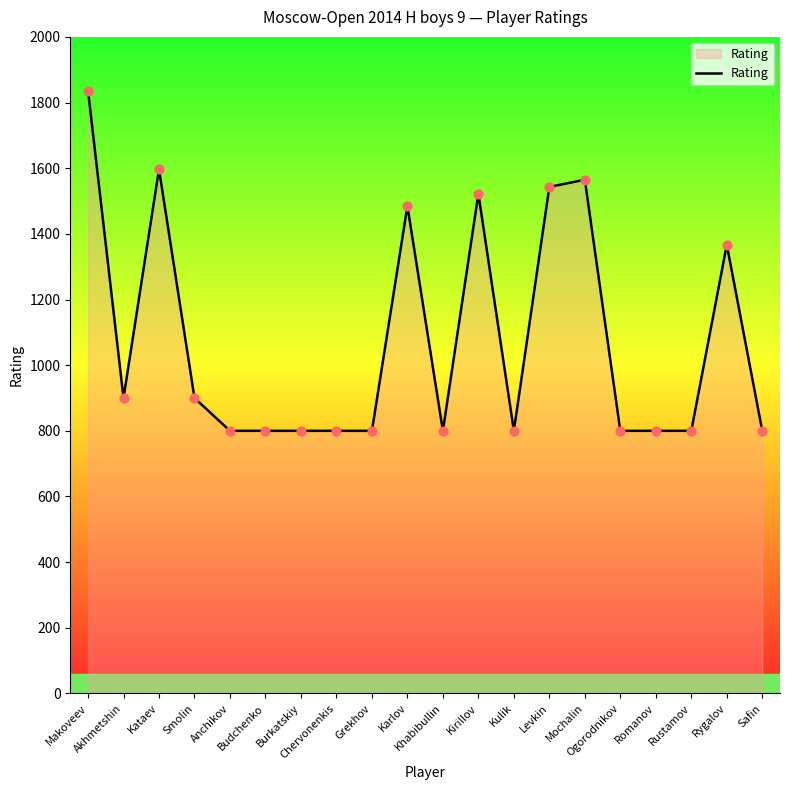

What is the greatest value displayed?

1836